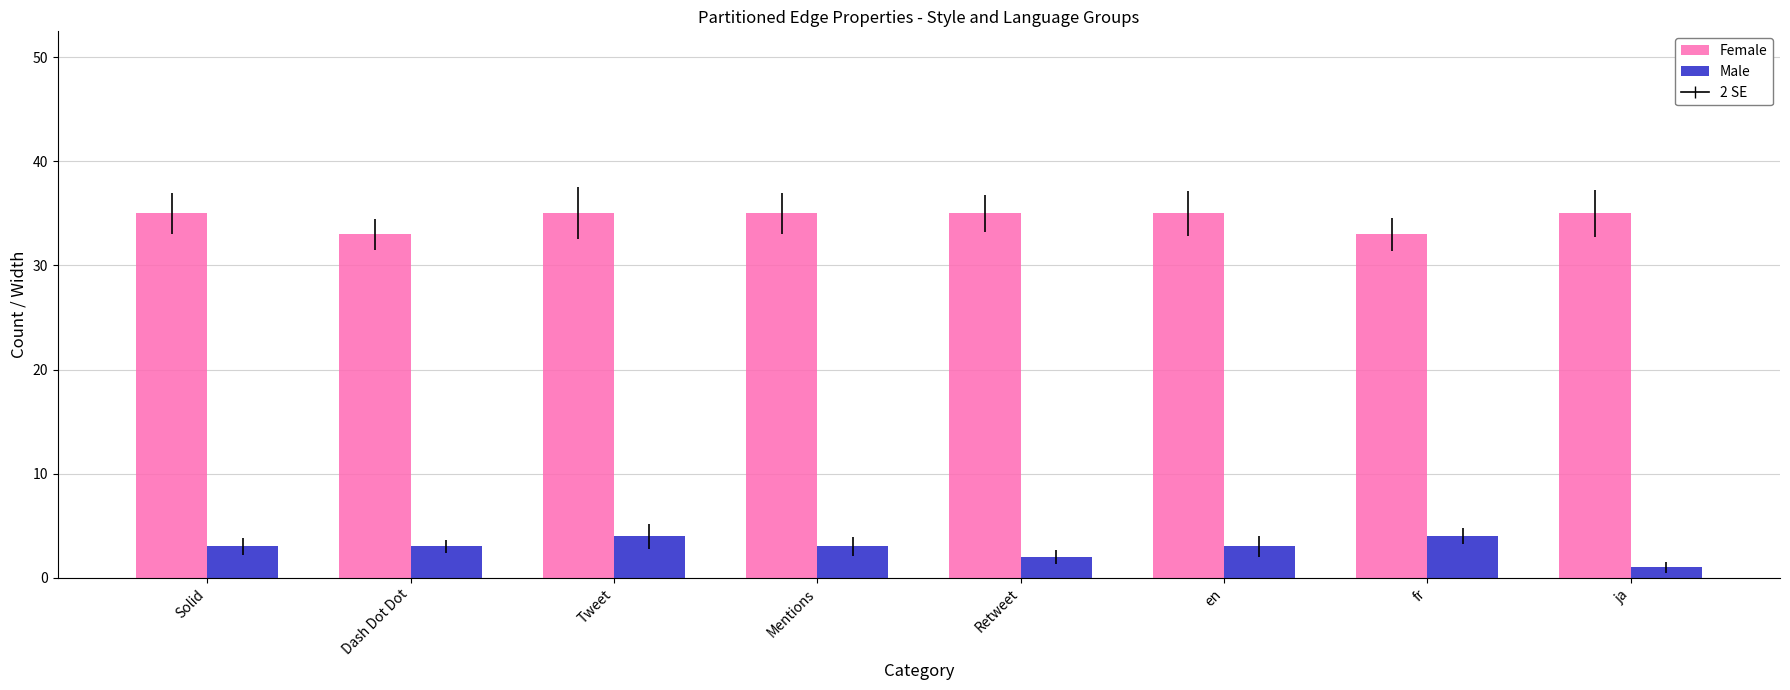

Does the chart contain any negative values?

No